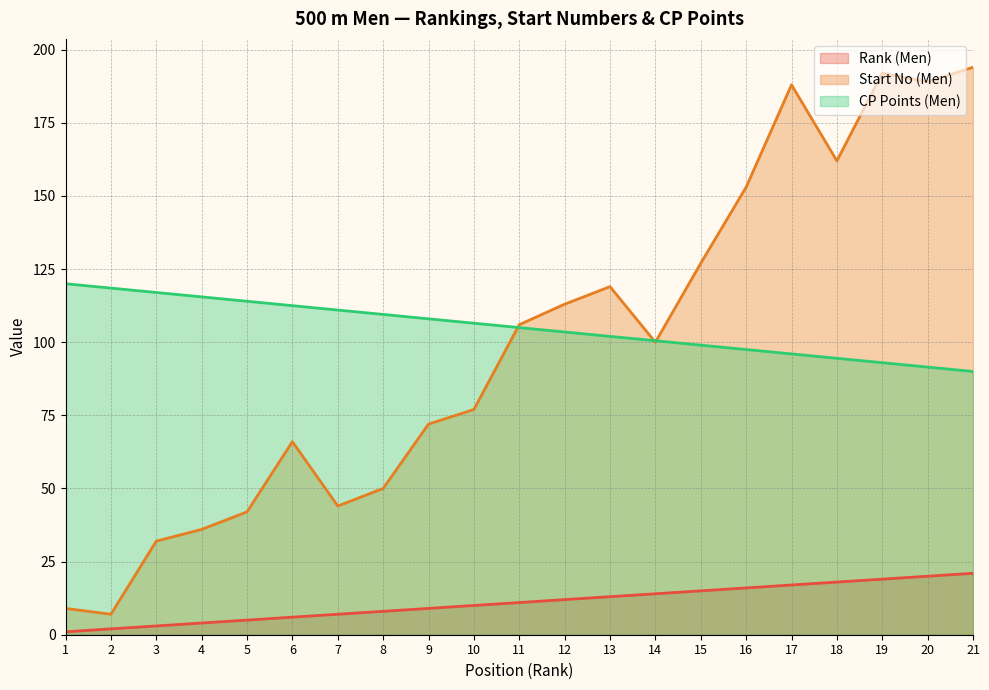

True or false: Start No (Men) has a value of 42.0 at 5.

True